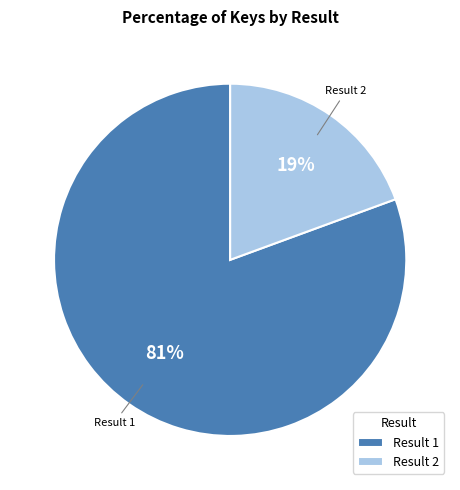

Count the number of slices in the pie.

2